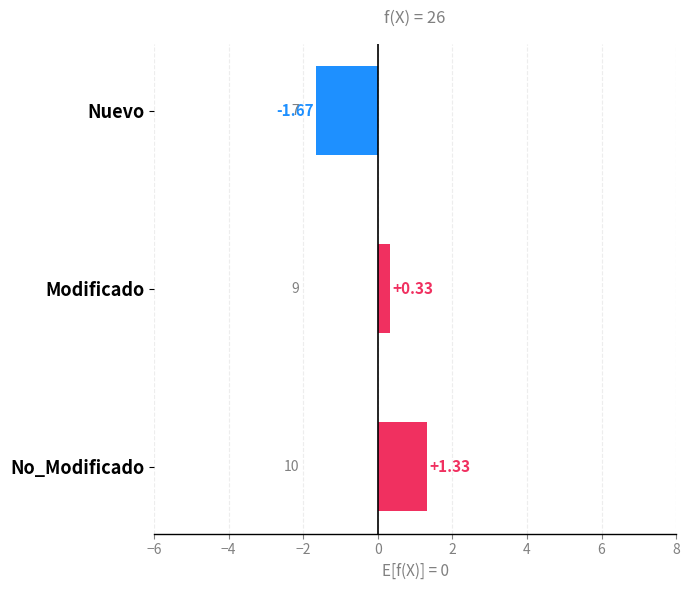

What is the change in value from No_Modificado to Nuevo?

-3.0